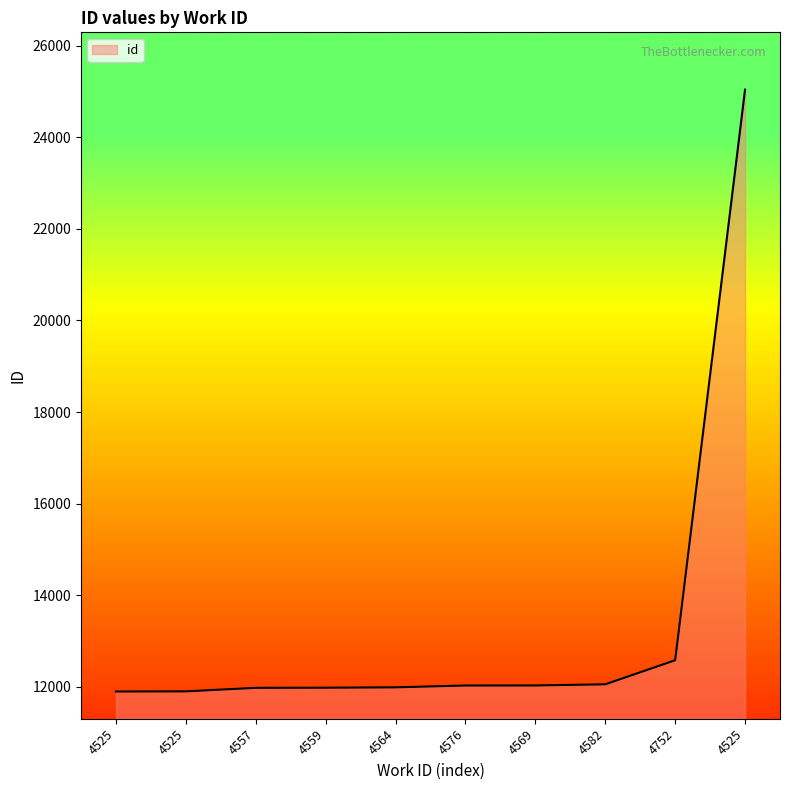

Which has a higher value, 4525 or 4559?

4559